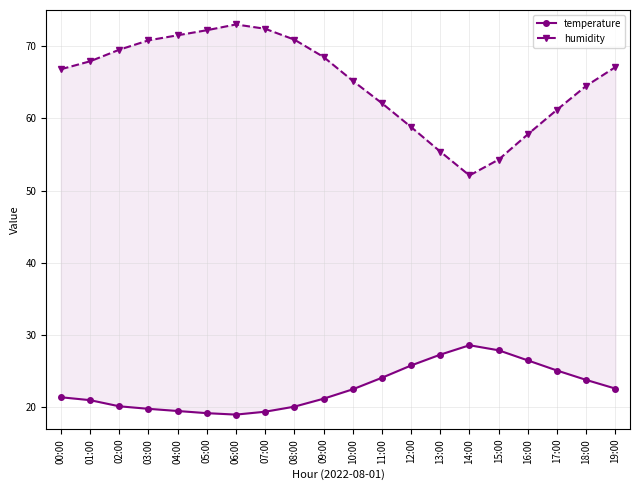

What is the approximate value of temperature at 12:00?

25.8